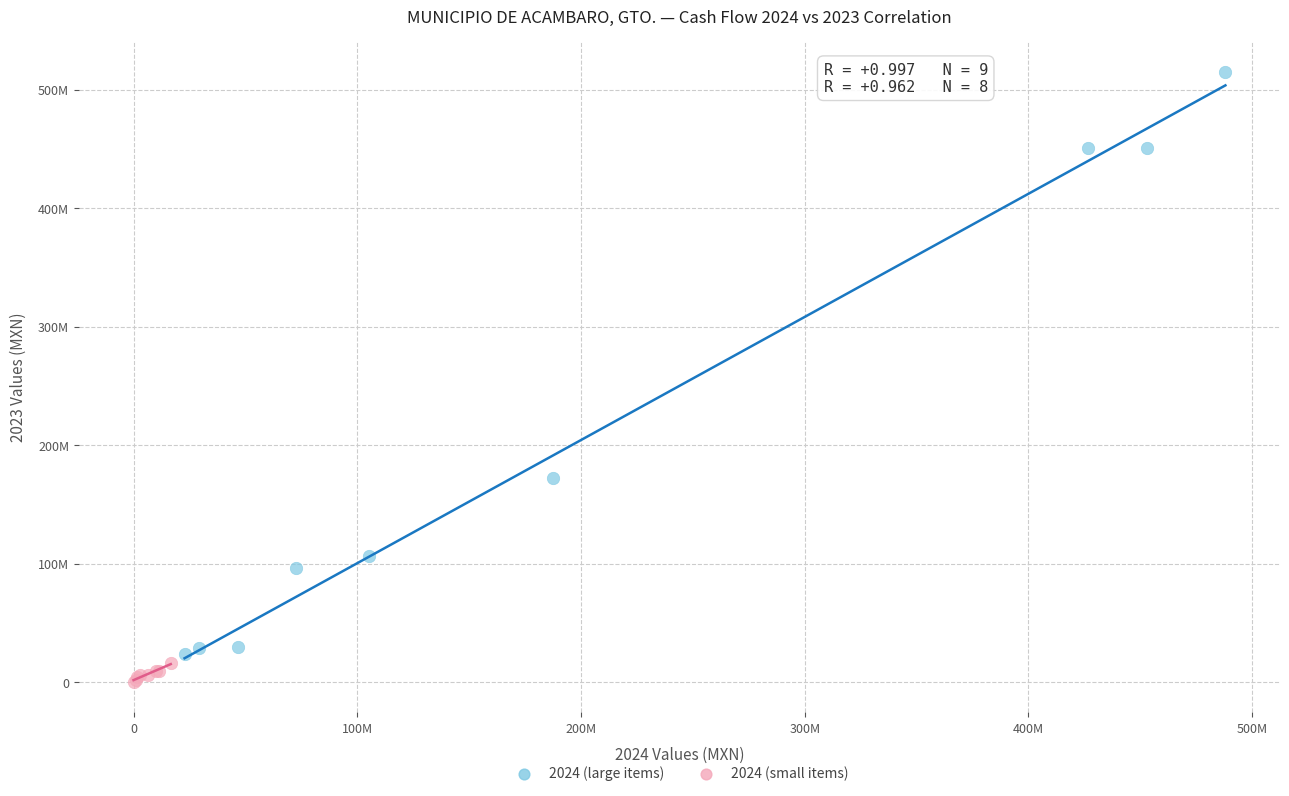

Which series contains the lowest Y value?

2024 (small items)